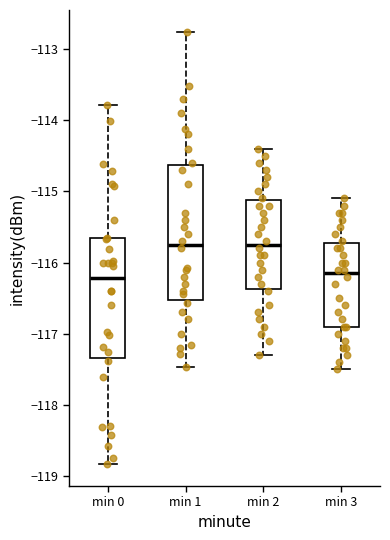

Reading left to right, read every box against the y-axis: the position of its median line, the range the box covers, and the ends of its whiskers. The values are not printed on the chart, so give them approximately, as read against the axis.

min 0: median -116.2, box -117.3 to -115.7, whiskers -118.8 to -113.8
min 1: median -115.7, box -116.5 to -114.6, whiskers -117.5 to -112.8
min 2: median -115.7, box -116.4 to -115.1, whiskers -117.3 to -114.4
min 3: median -116.1, box -116.9 to -115.7, whiskers -117.5 to -115.1